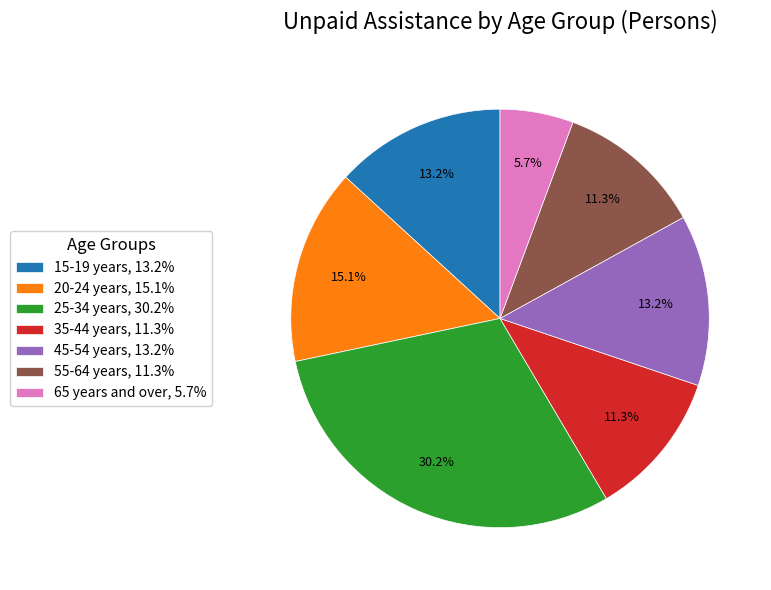

What percentage is NOT represented by 20-24 years?

84.9%